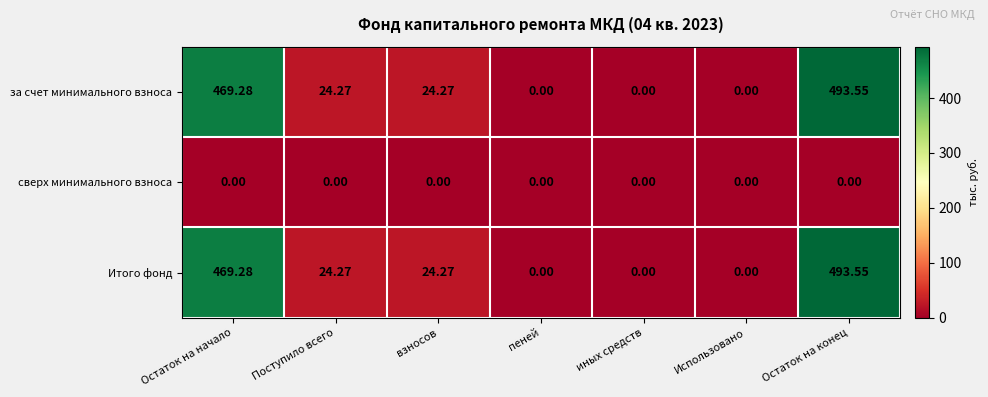

Where does the Итого фонд series first go above 24?

Остаток на начало